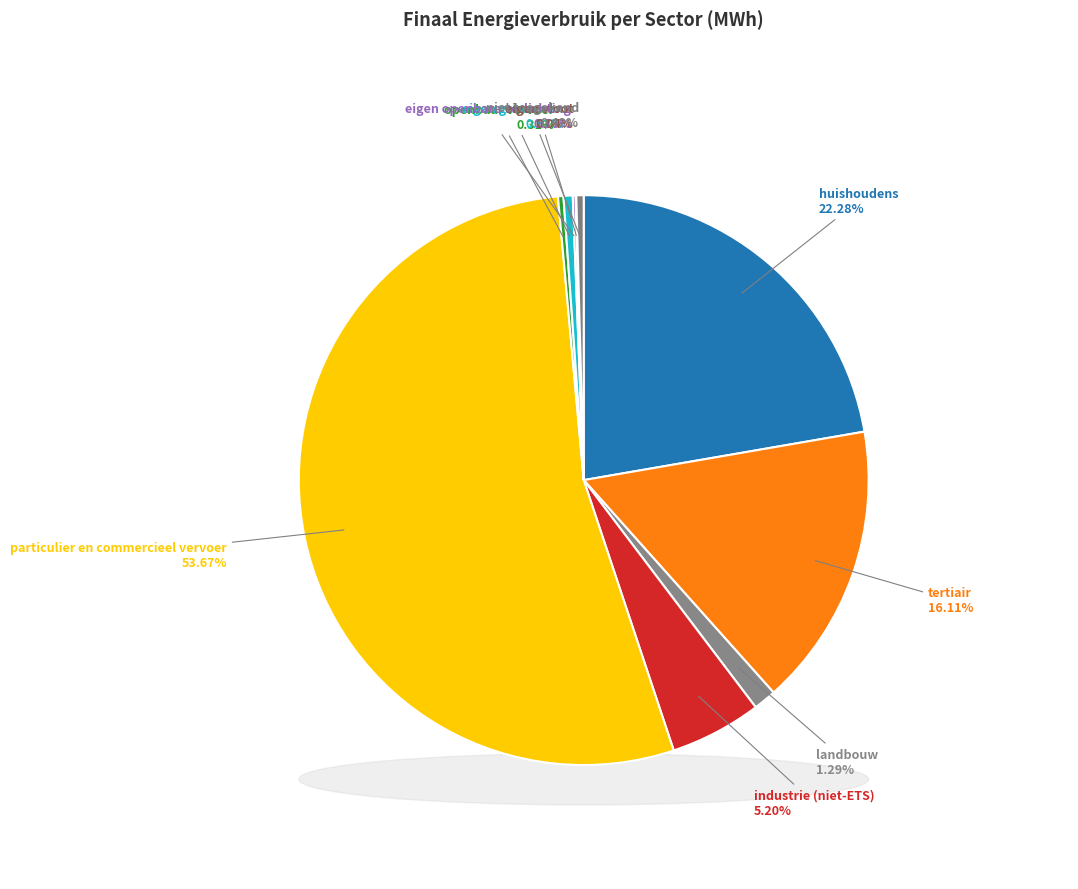

Which category has the smallest portion of the pie?

eigen vloot